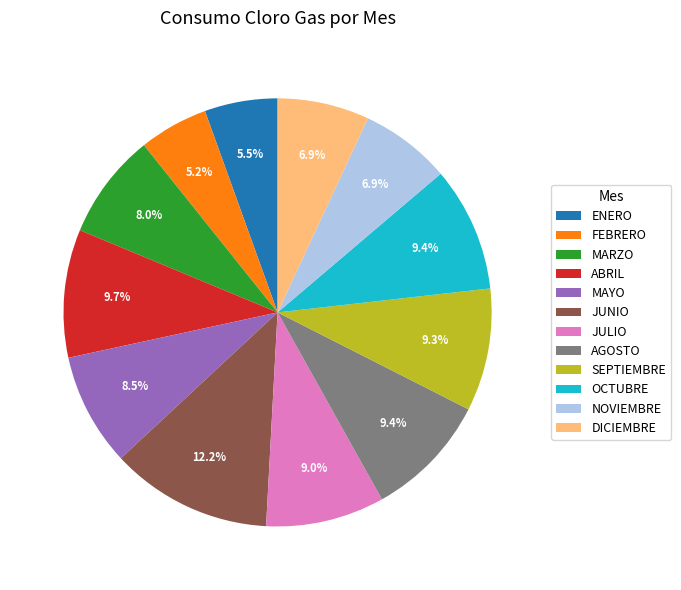

Approximately how many times larger is the value at ENERO compared to JUNIO?

0.5